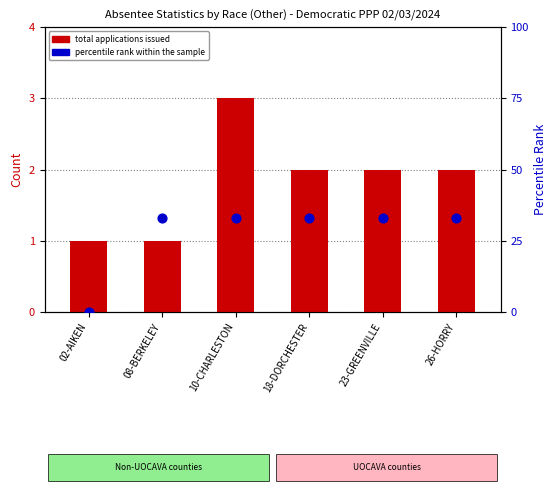

What is the total value across all series at 26-HORRY?

35